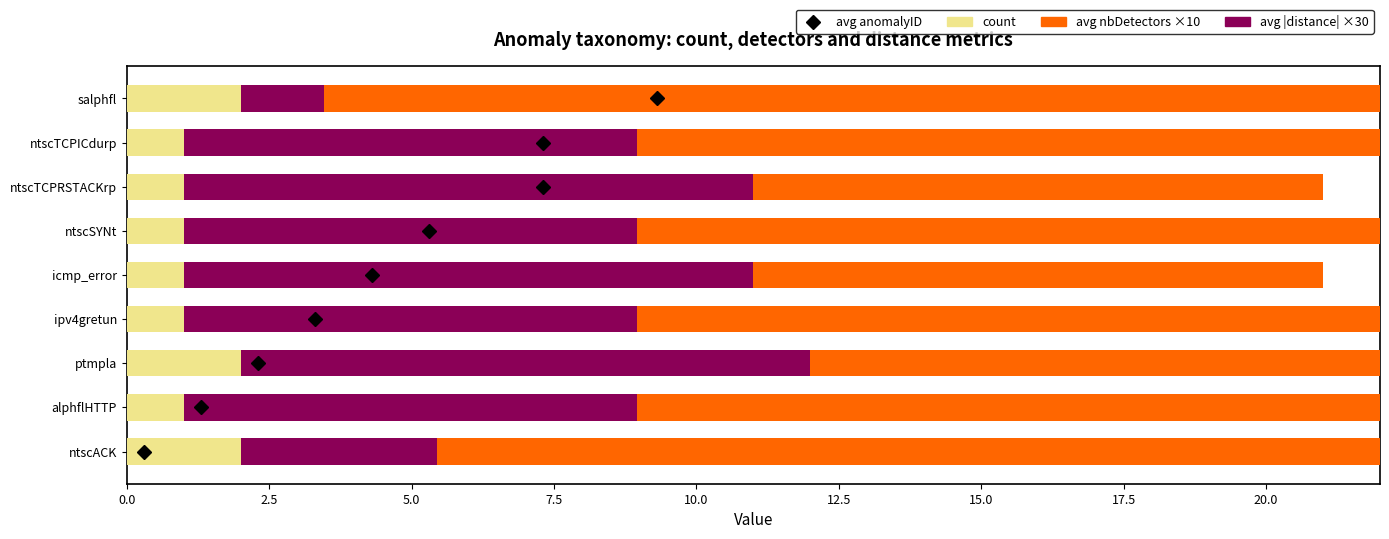

Rank the series by their average value, from lowest to highest.

count, avg |distance| ×30, avg nbDetectors ×10